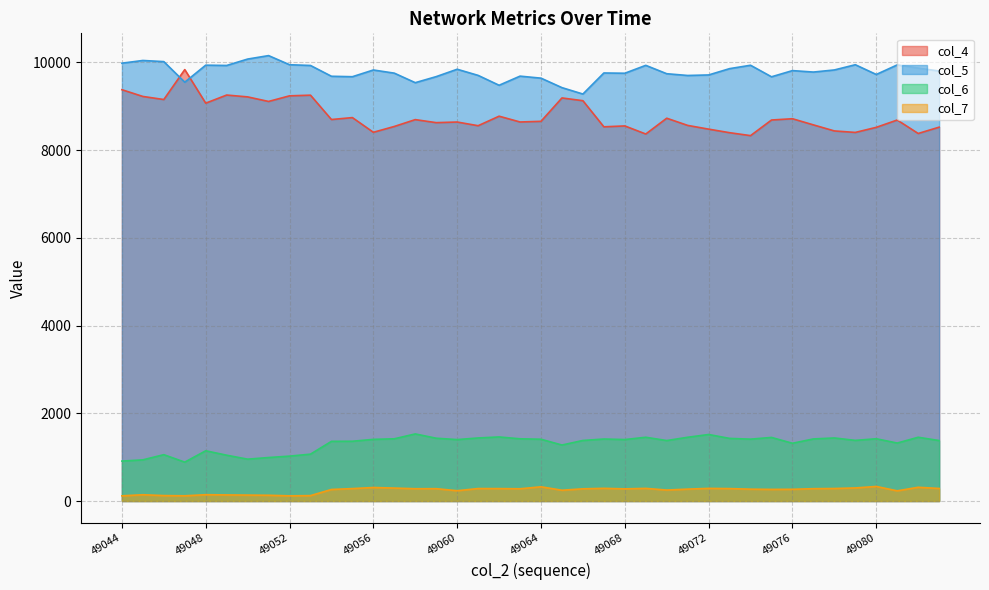

At how many categories does at least one series exceed 3858?

40